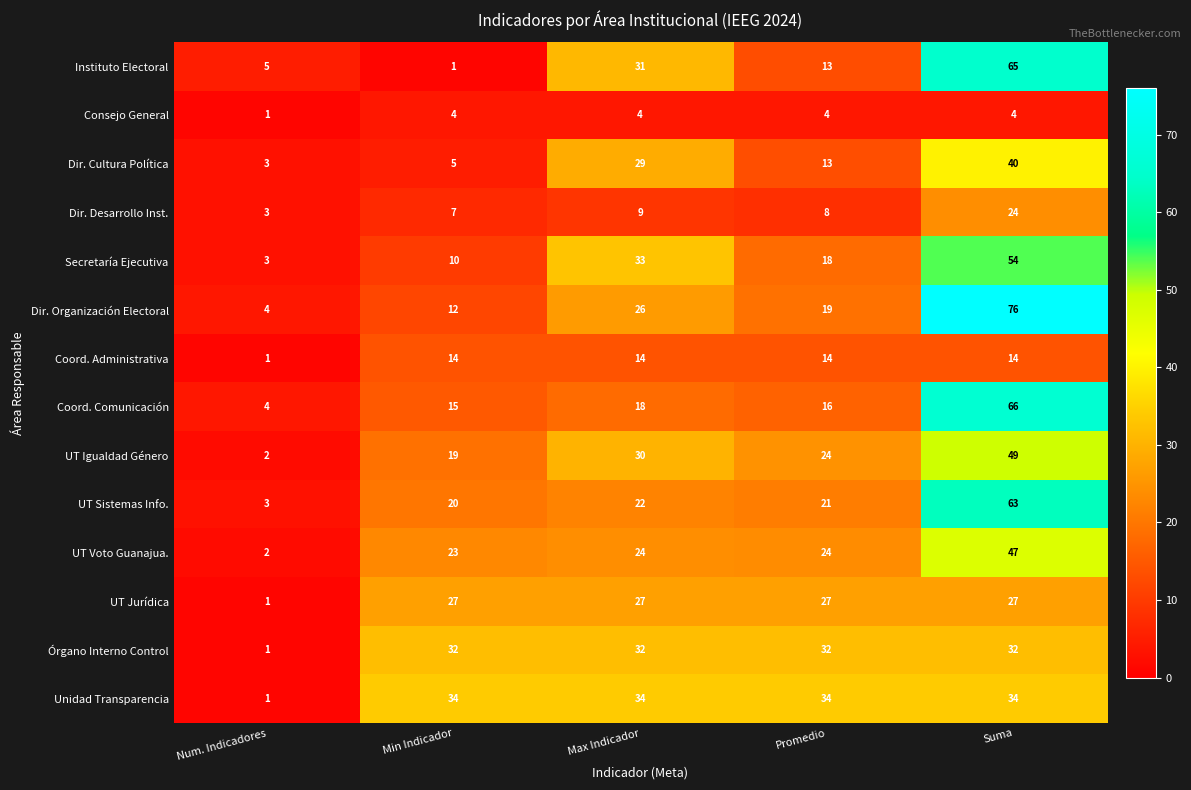

List the series in order of their peak value, lowest first.

Consejo General, Coord. Administrativa, Dir. Desarrollo Inst., UT Jurídica, Órgano Interno Control, Unidad Transparencia, Dir. Cultura Política, UT Voto Guanajua., UT Igualdad Género, Secretaría Ejecutiva, UT Sistemas Info., Instituto Electoral, Coord. Comunicación, Dir. Organización Electoral